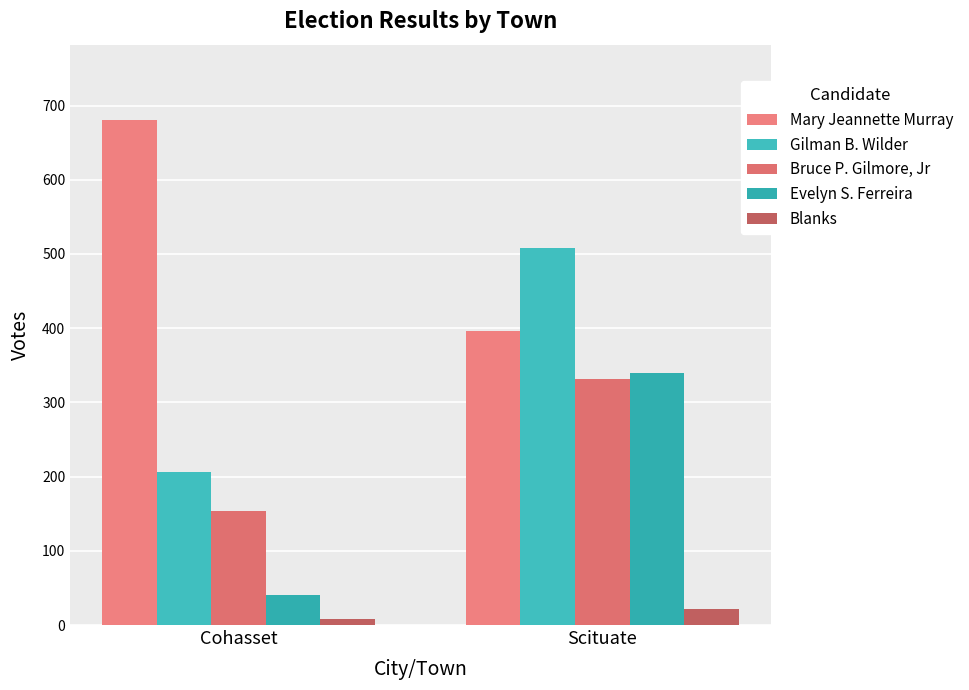

What is the label of the 1st bar from the left?

Cohasset